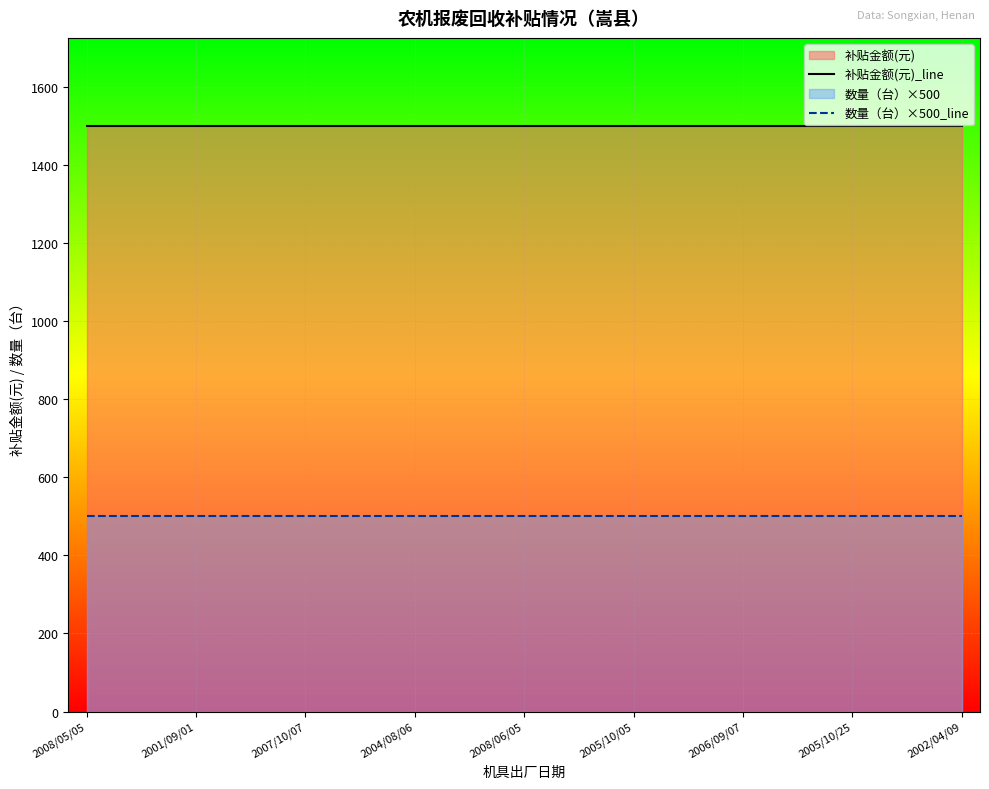

What is the average value of the 补贴金额(元)_line series?

1500